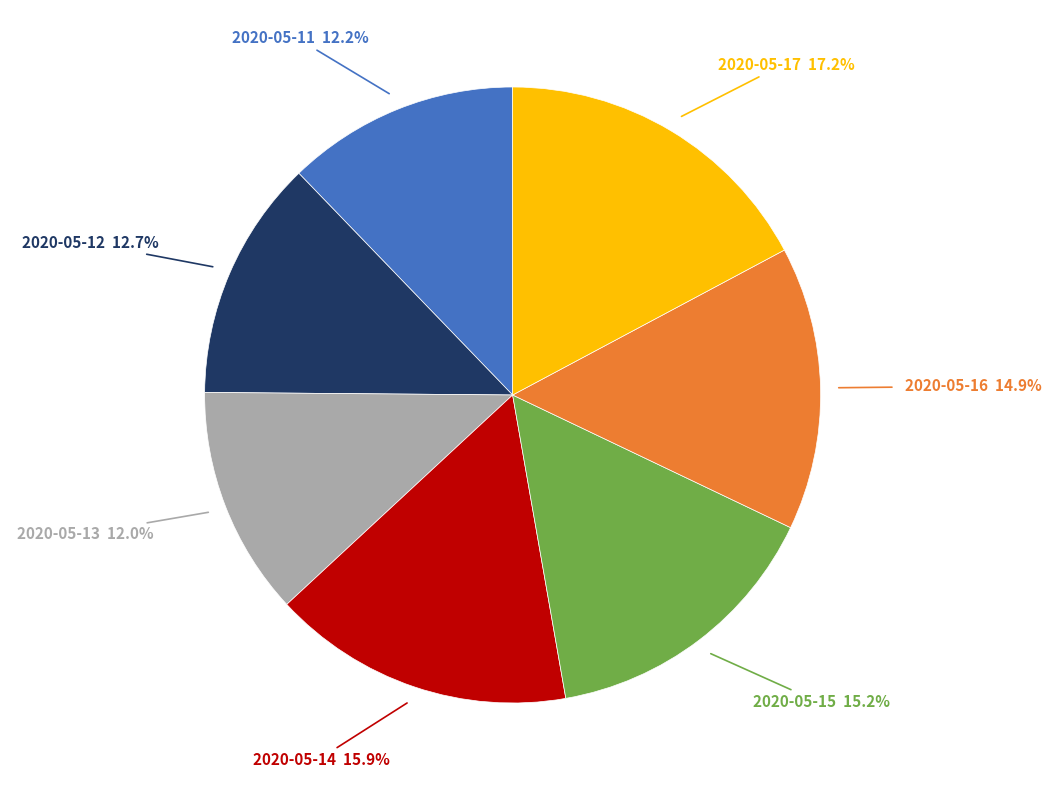

To the nearest percent, what portion does 2020-05-11 represent?

12%